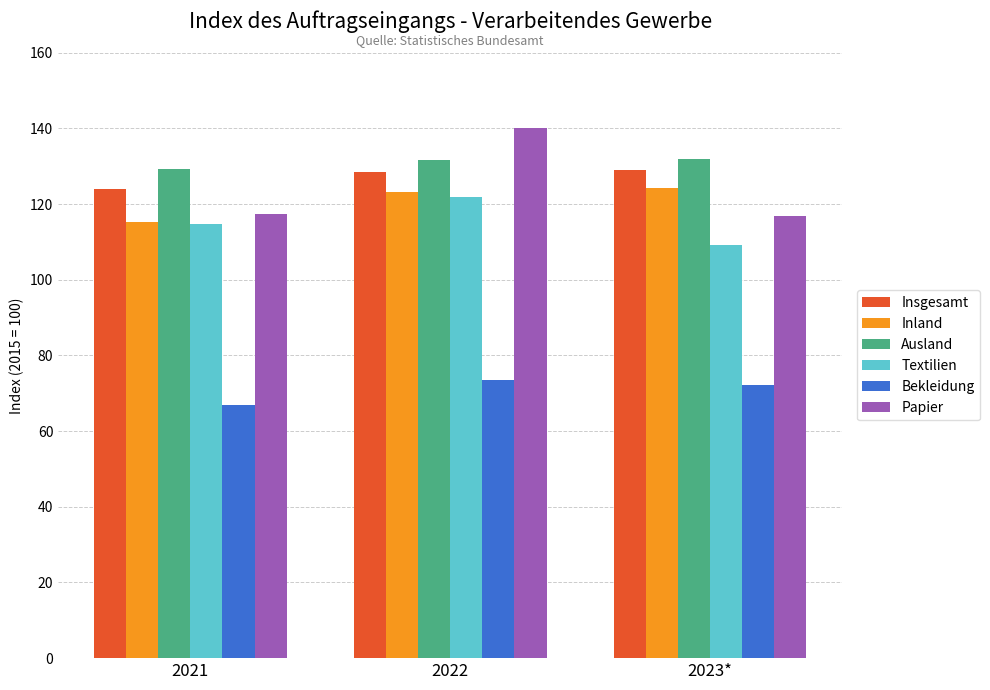

What is the total value across all series at 2022?

718.9